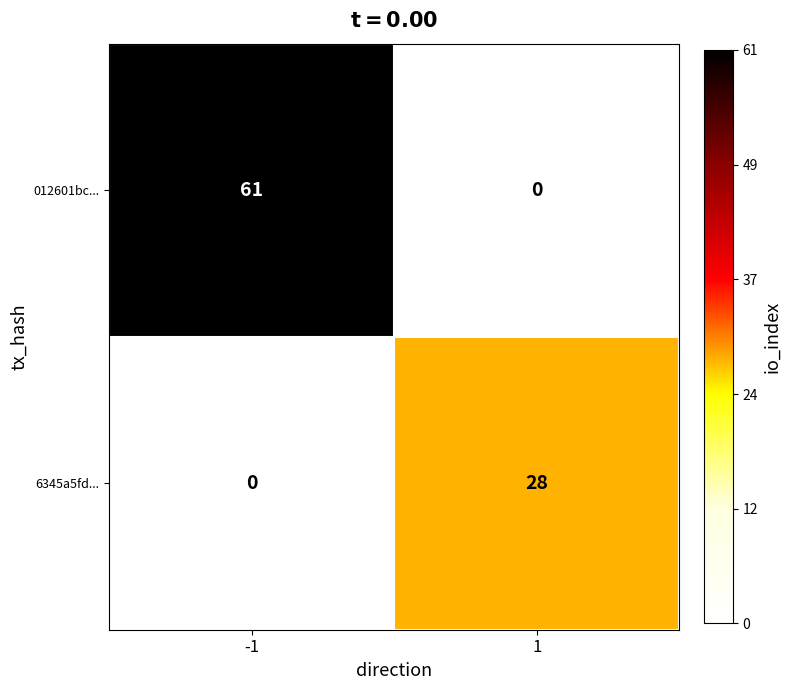

What is the approximate value of 012601bc... at -1?

61